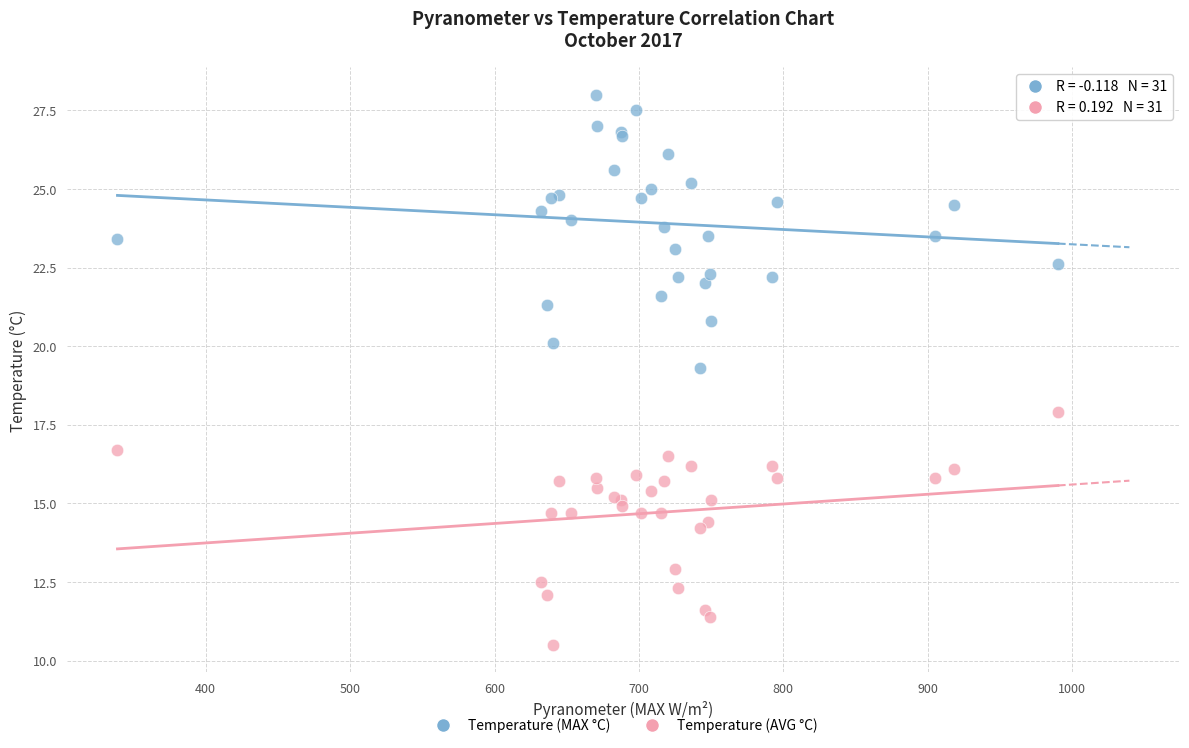

Across all series, what Y value is closest to 19?

19.3